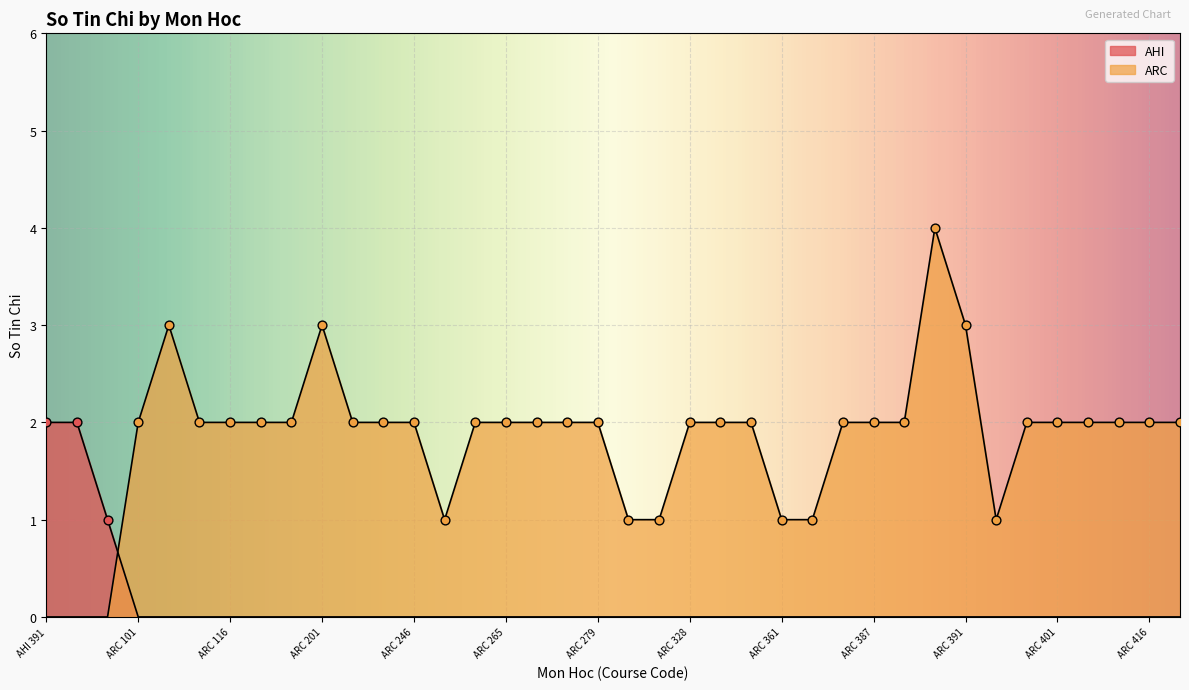

What is the change in value from AHI to 2?

-1